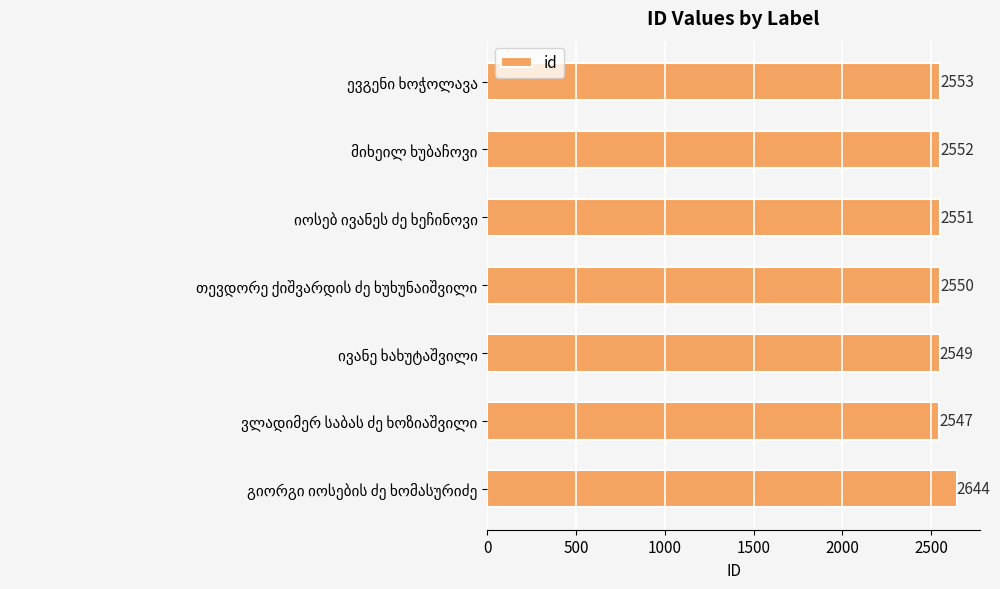

What is the value of the 6th bar from the top?

2547